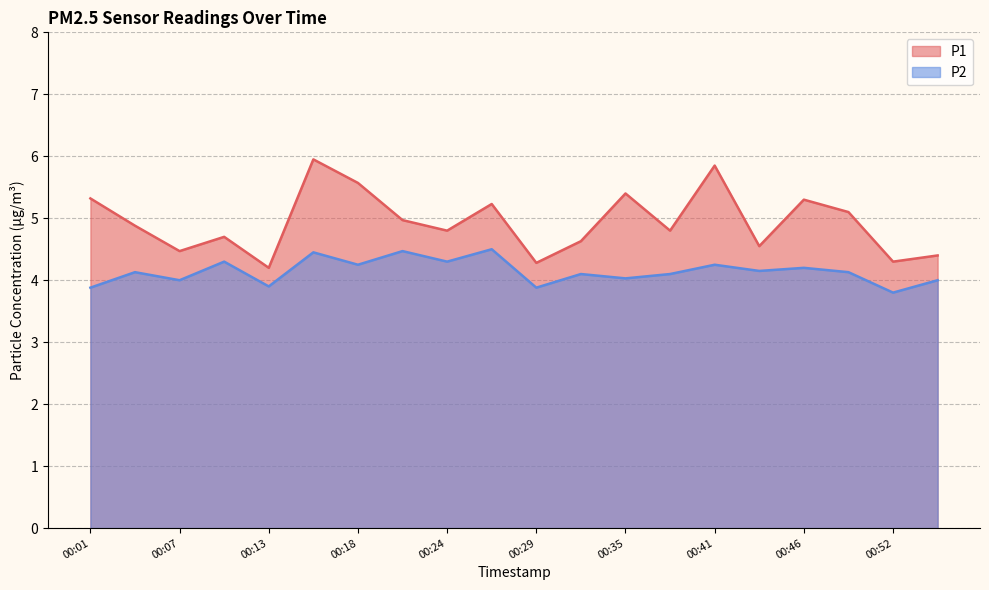

Reading left to right, list all the values displayed in this chart.

P1: 5.3	4.9	4.5	4.7	4.2	6.0	5.6	5.0	4.8	5.2	4.3	4.6	5.4	4.8	5.8	4.5	5.3	5.1	4.3	4.4
P2: 3.9	4.1	4.0	4.3	3.9	4.5	4.2	4.5	4.3	4.5	3.9	4.1	4.0	4.1	4.2	4.2	4.2	4.1	3.8	4.0